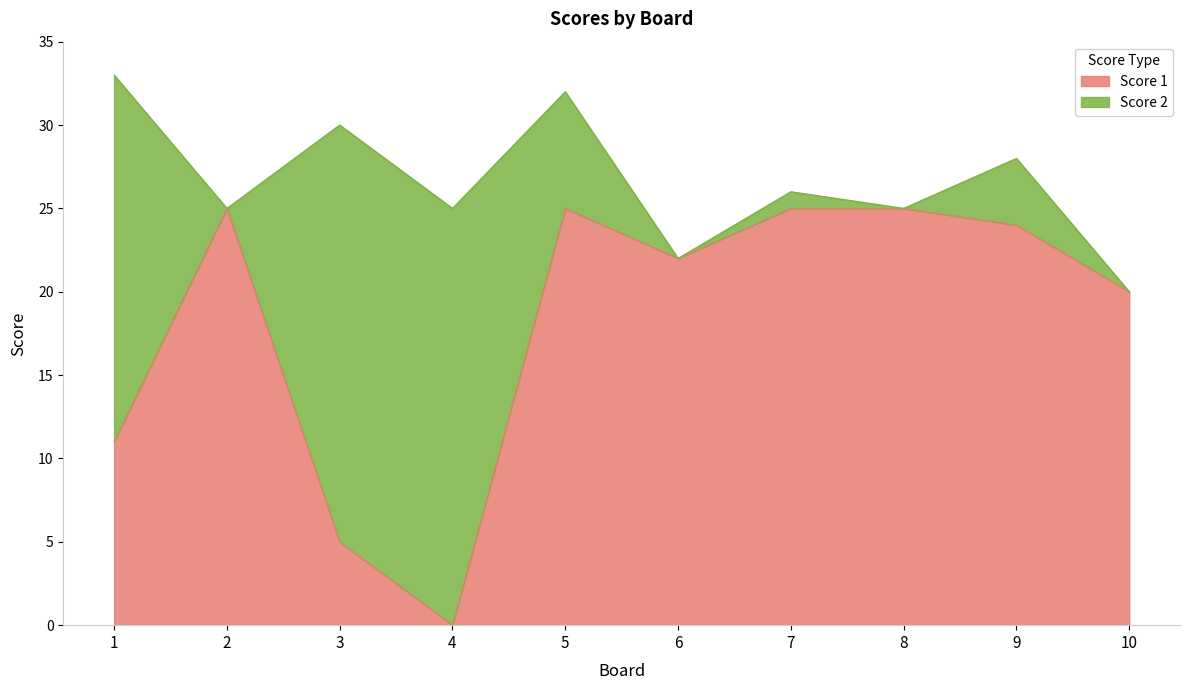

Where is the first local minimum?

4